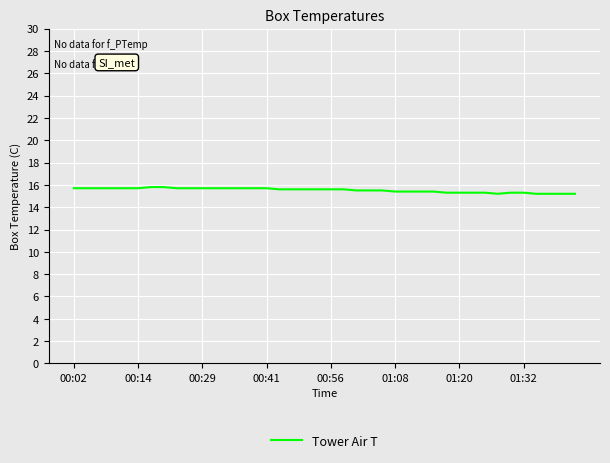

How many lines are shown in the chart?

1